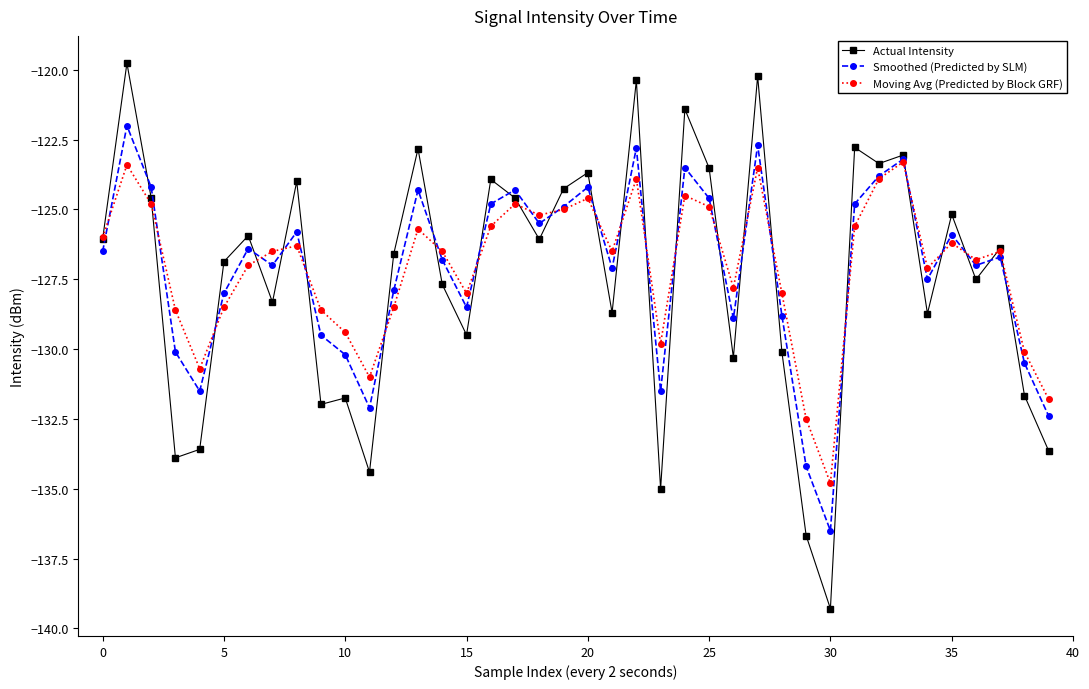

Rank the series by their maximum value, from highest to lowest.

Actual Intensity, Smoothed (Predicted by SLM), Moving Avg (Predicted by Block GRF)